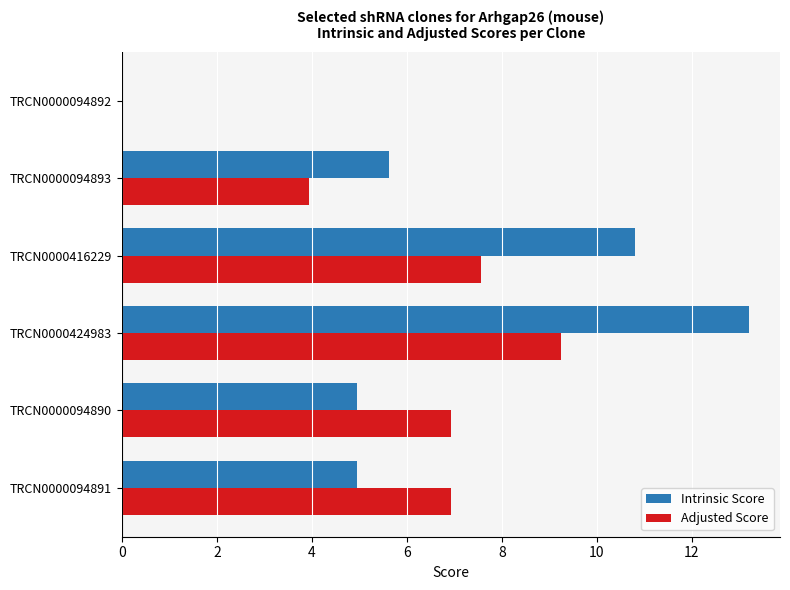

What are all the series names shown in the legend?

Intrinsic Score, Adjusted Score